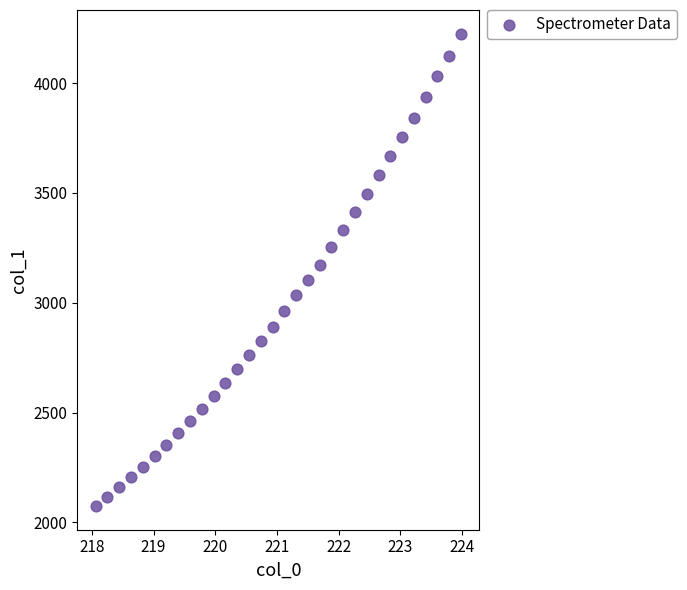

What is the range of Y values (max minus min)?

2150.2